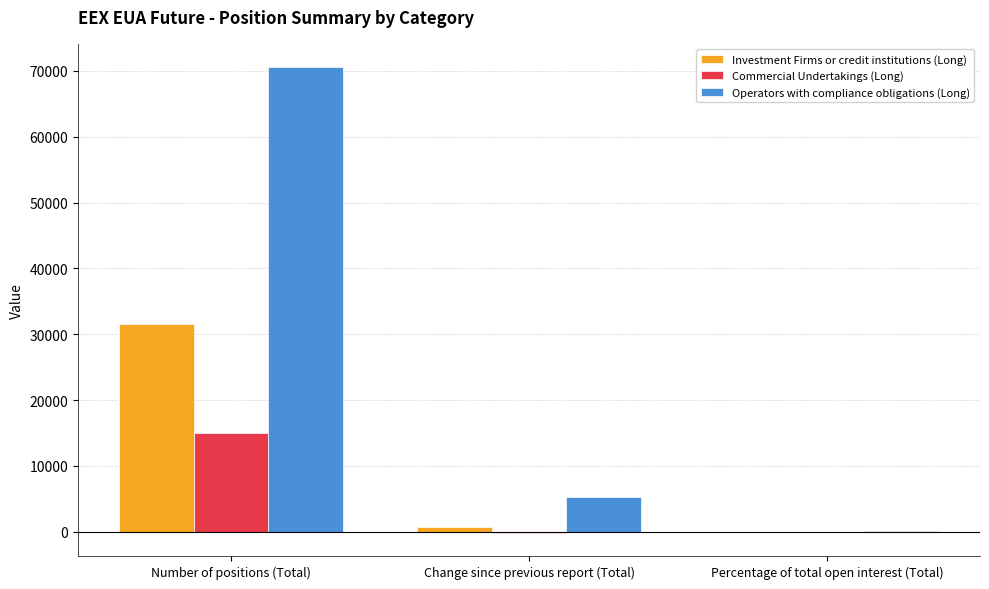

Between Number of positions (Total) and Percentage of total open interest (Total), which series saw the biggest shift?

Operators with compliance obligations (Long)